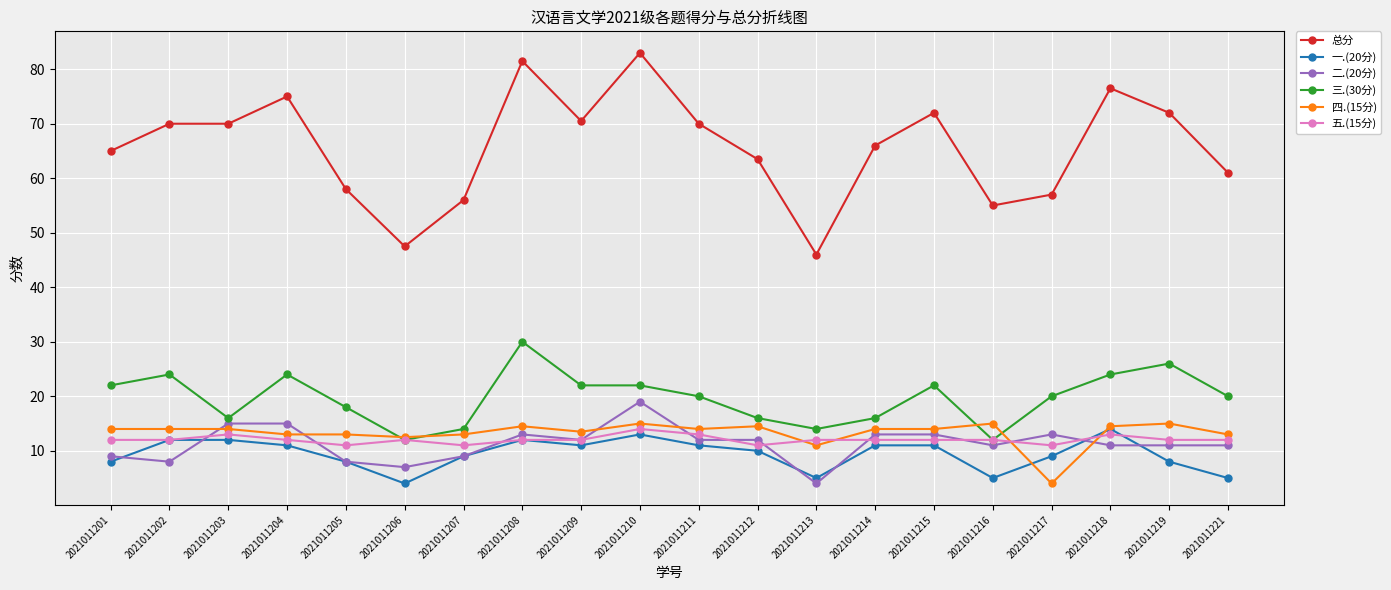

How many series are shown in this chart?

6